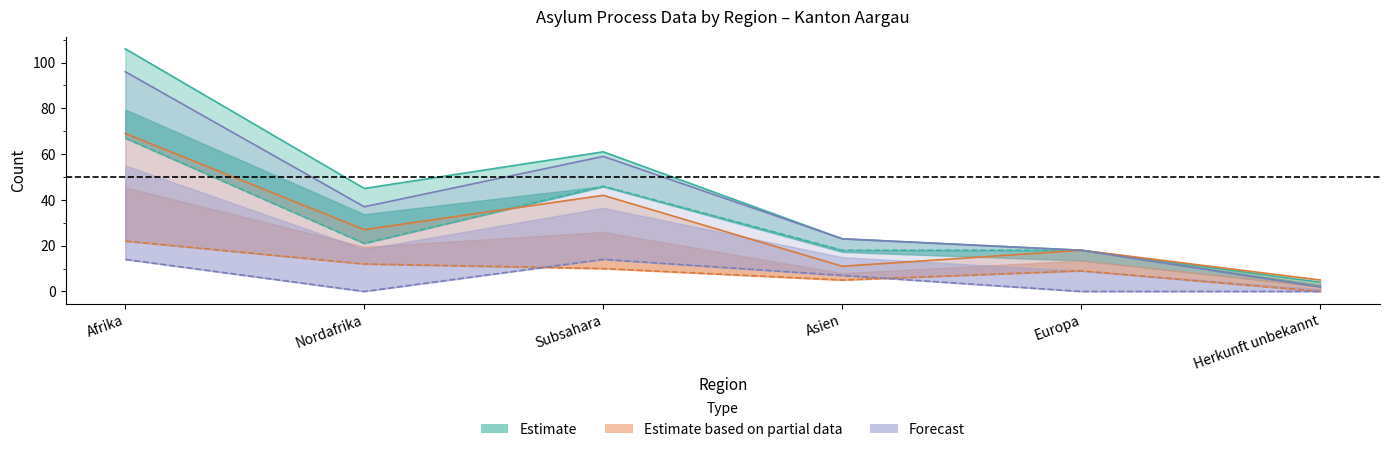

Reading left to right, list all the values displayed in this chart.

col_9 (Abgänge Total): Afrika=106	Nordafrika=45	Subsahara=61	Asien=23	Europa=18	Herkunft unbekannt=4
col_8 (Asylgewährungen): Afrika=67	Nordafrika=21	Subsahara=46	Asien=18	Europa=18	Herkunft unbekannt=2
col_5 (Vollzug): Afrika=69	Nordafrika=27	Subsahara=42	Asien=11	Europa=18	Herkunft unbekannt=5
col_10 (Kontrollierte Ausreise): Afrika=22	Nordafrika=12	Subsahara=10	Asien=5	Europa=9	Herkunft unbekannt=0
col_2 (Einreisen): Afrika=96	Nordafrika=37	Subsahara=59	Asien=23	Europa=18	Herkunft unbekannt=2
col_6 (Kantonale Regelungen): Afrika=14	Nordafrika=0	Subsahara=14	Asien=7	Europa=0	Herkunft unbekannt=0